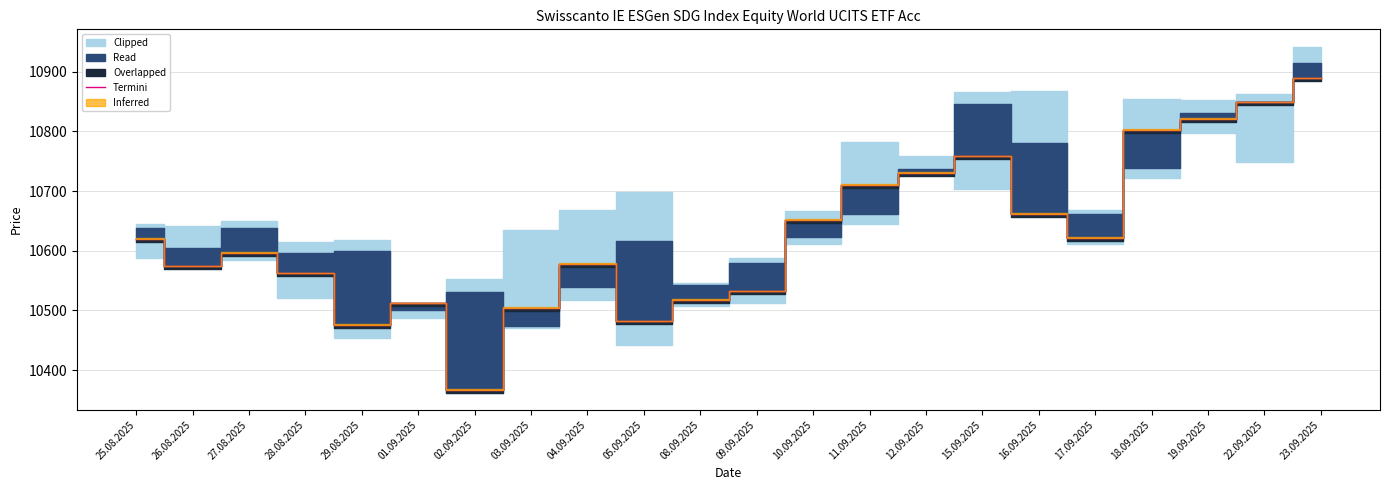

What is the change in value from 02.09.2025 to 08.09.2025?

+151